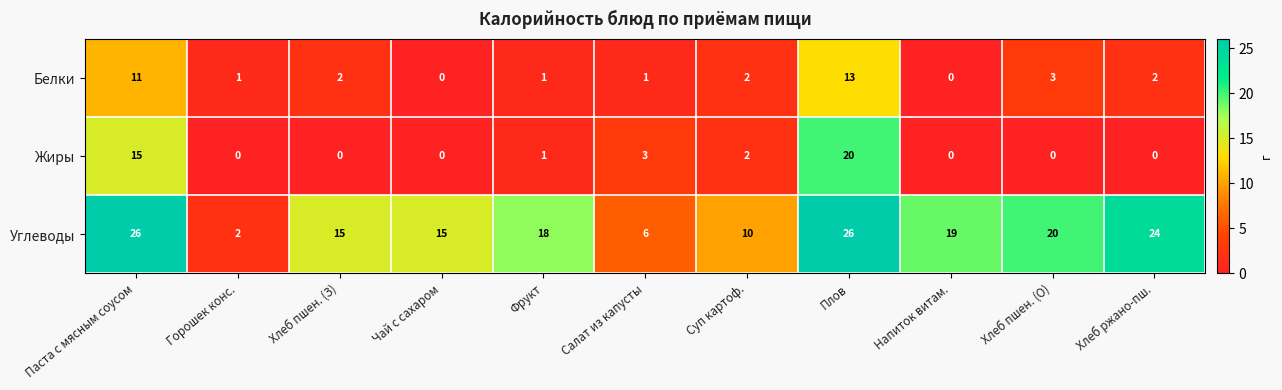

The value of Белки at Паста с мясным соусом is 11. True or false?

True